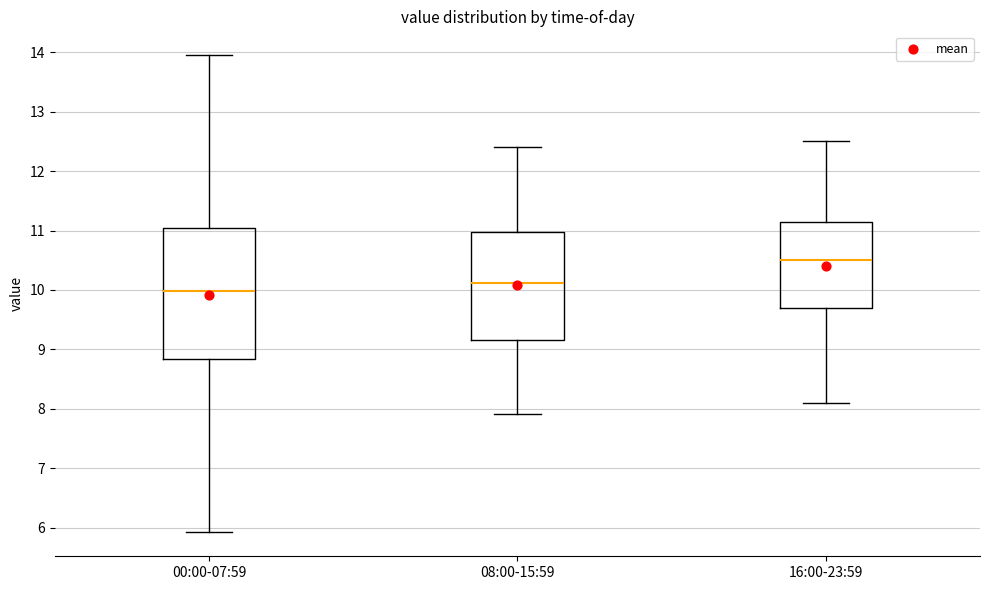

Comparing the boxes themselves (not the whiskers), which one is the tallest?

00:00-07:59